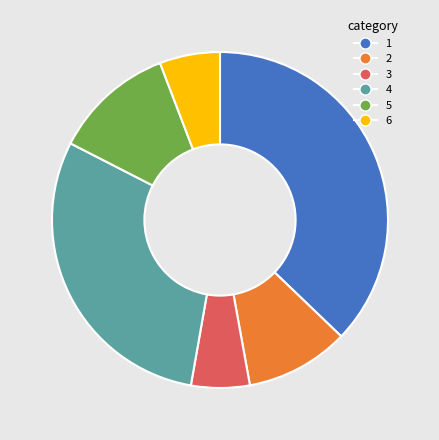

Does any single category account for the majority?

No